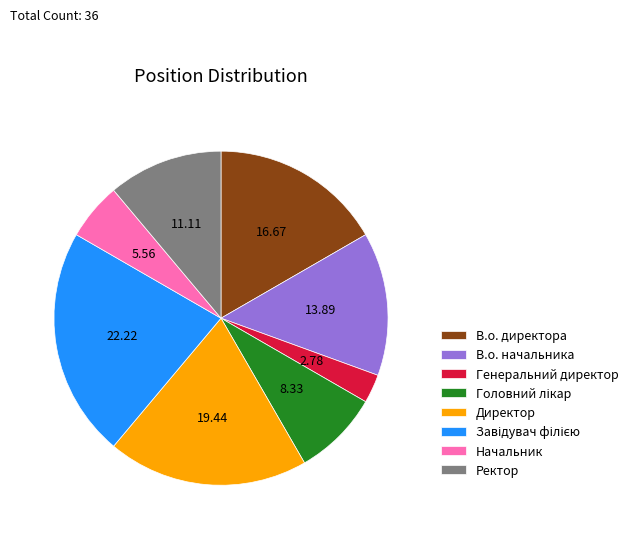

Between Генеральний директор and В.о. начальника, which is larger?

В.о. начальника